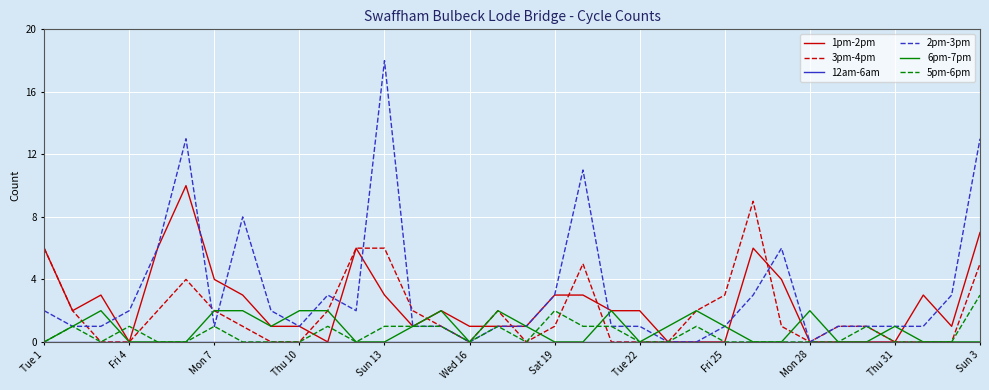

What is the greatest value displayed?

18